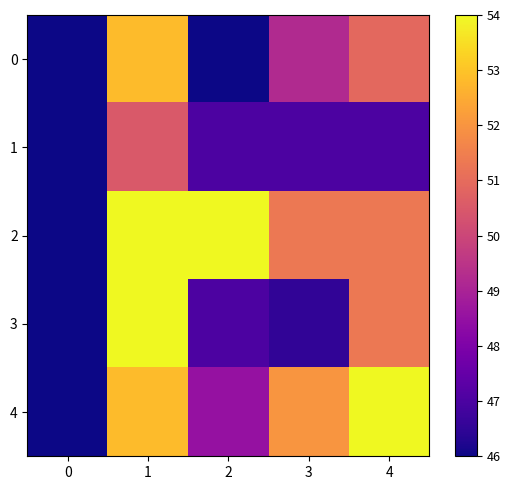

Which series has the largest total across all categories?

2